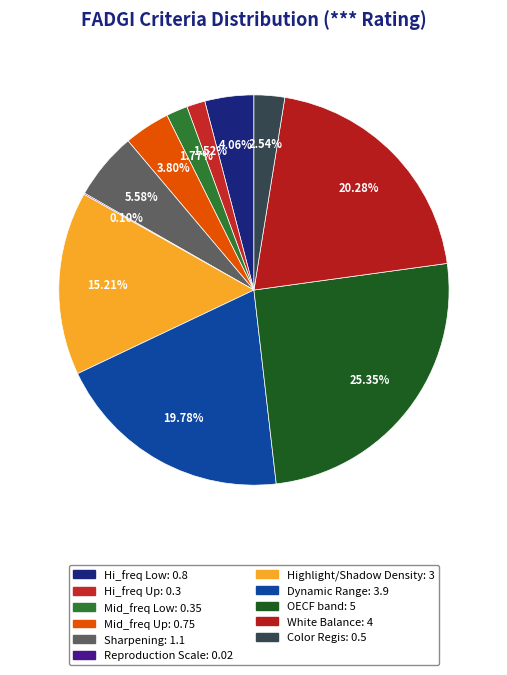

To the nearest percent, what portion does Color Regis represent?

3%